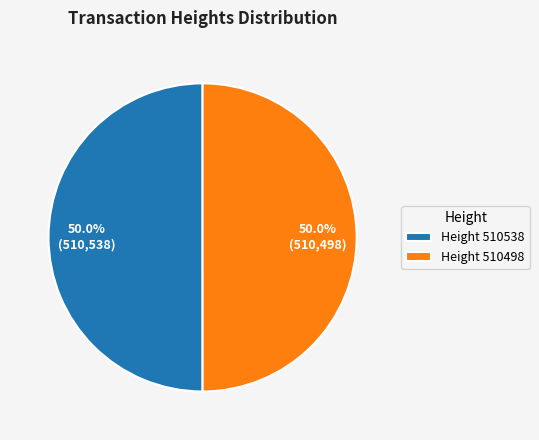

How many segments does this pie chart have?

2